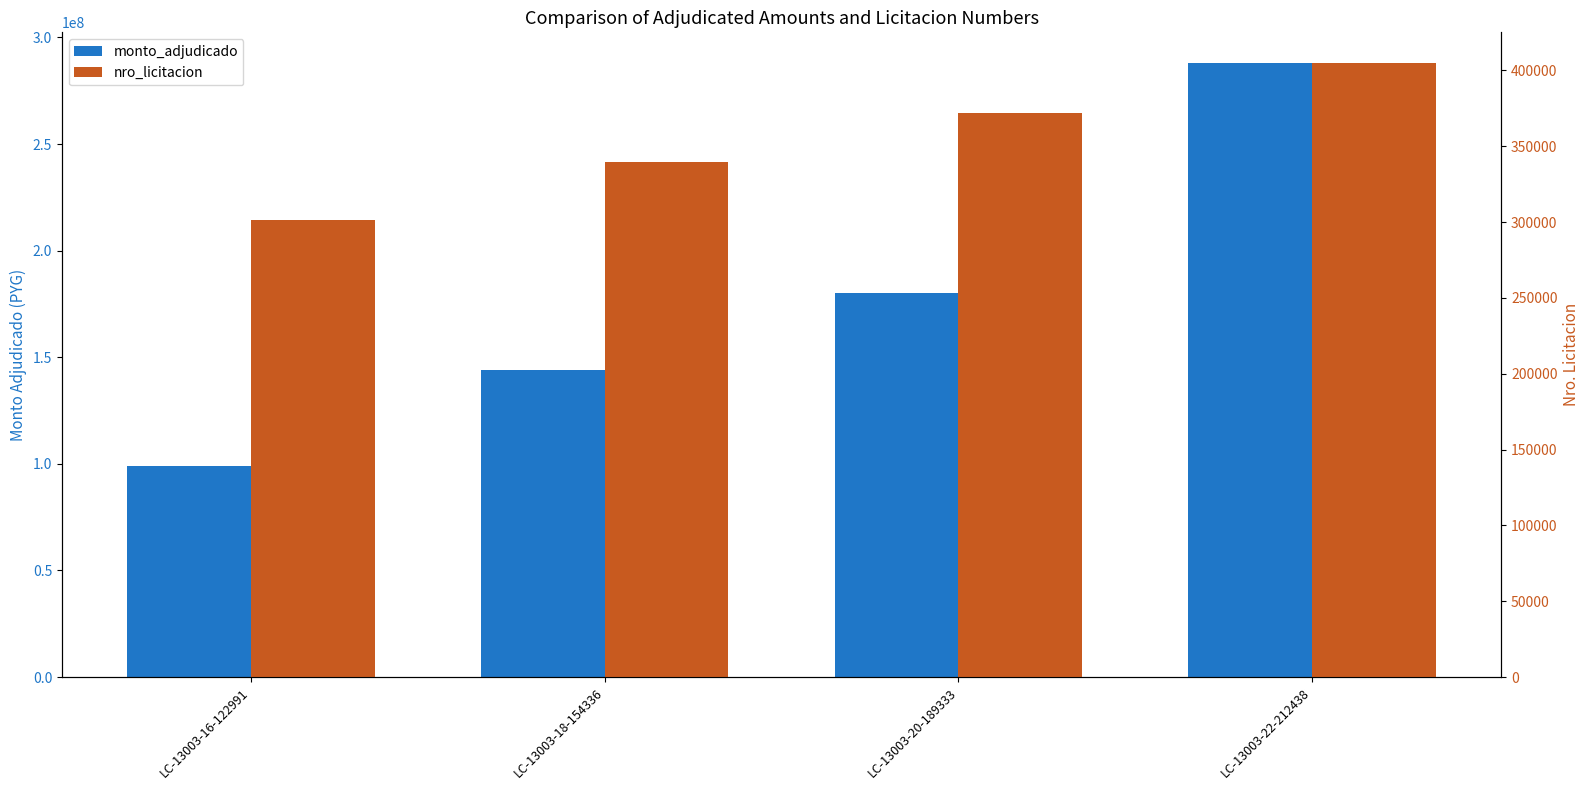

Count the monto_adjudicado values in the range 144000000 to 288000000.

3